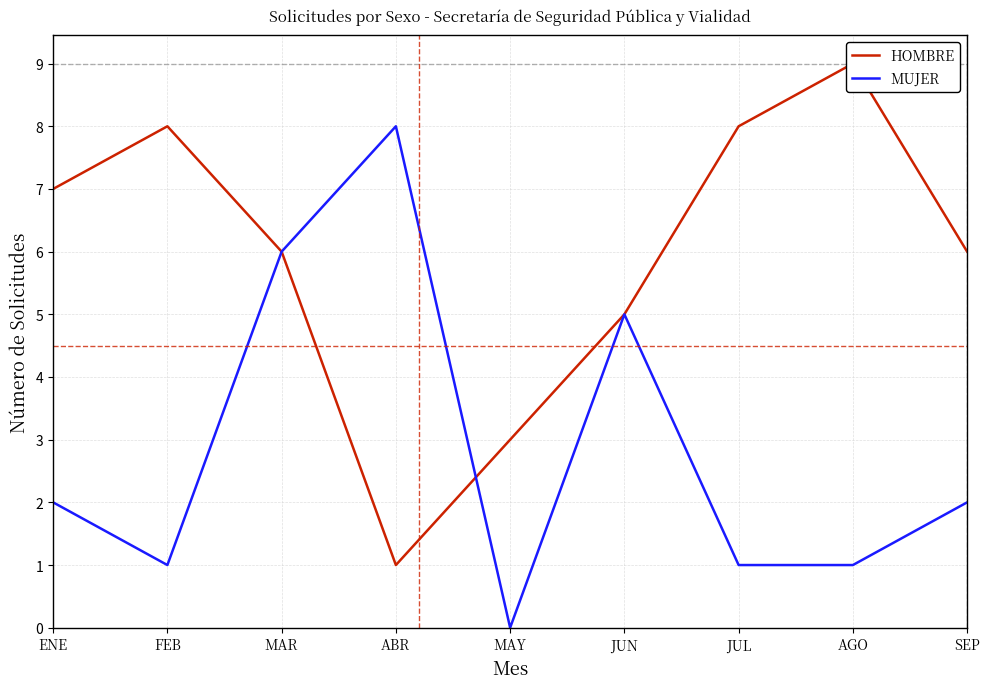

Does the chart have visible grid lines?

Yes